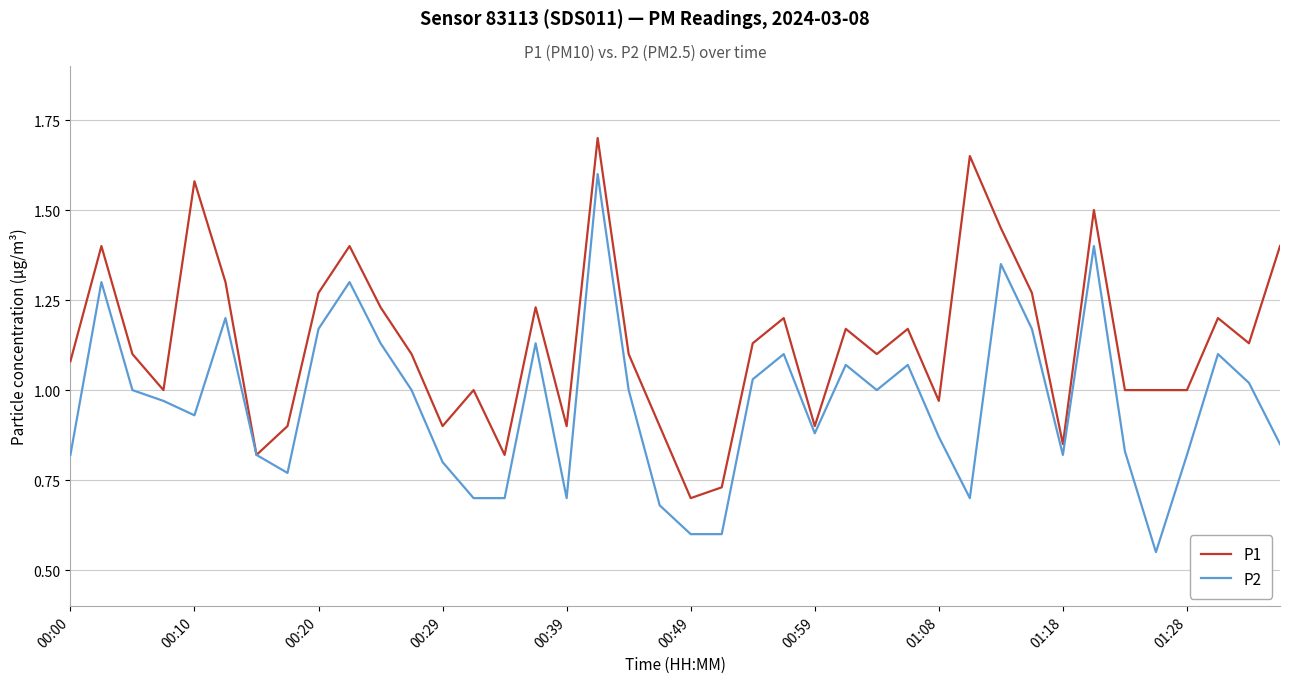

Which series has the largest total across all categories?

P1